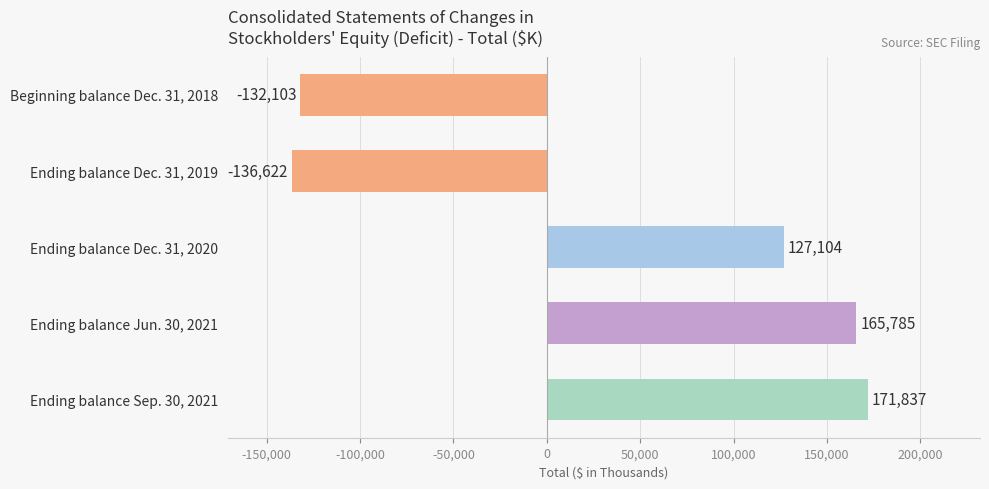

Reading top to bottom, list all the values displayed in this chart.

Beginning balance Dec. 31, 2018=-132103	Ending balance Dec. 31, 2019=-136622	Ending balance Dec. 31, 2020=127104	Ending balance Jun. 30, 2021=165785	Ending balance Sep. 30, 2021=171837